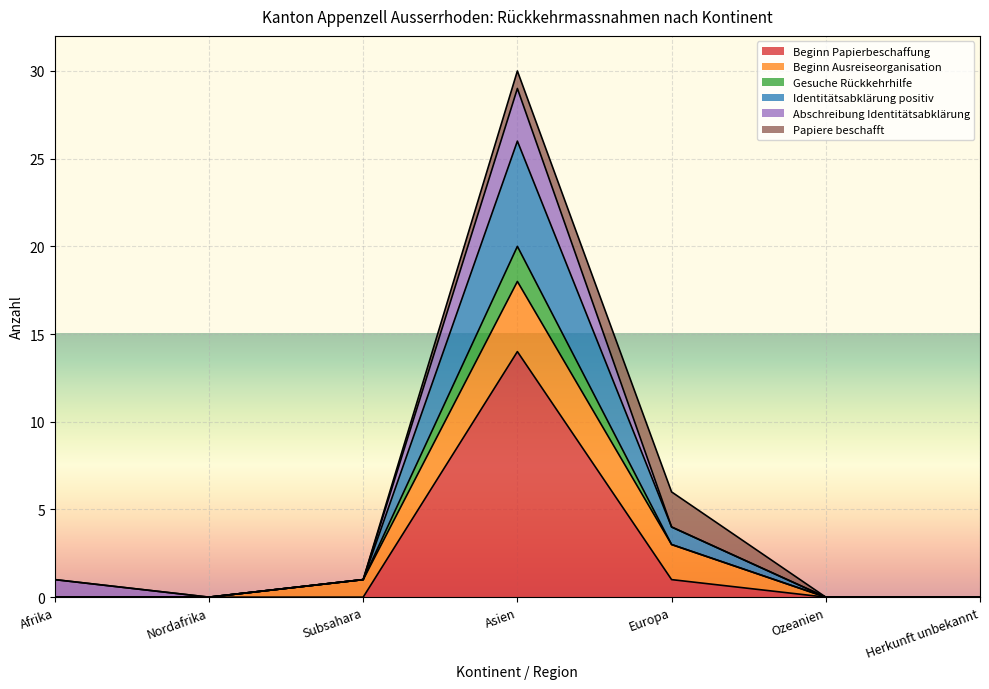

True or false: Beginn Papierbeschaffung and Identitätsabklärung positiv cross at least once.

False